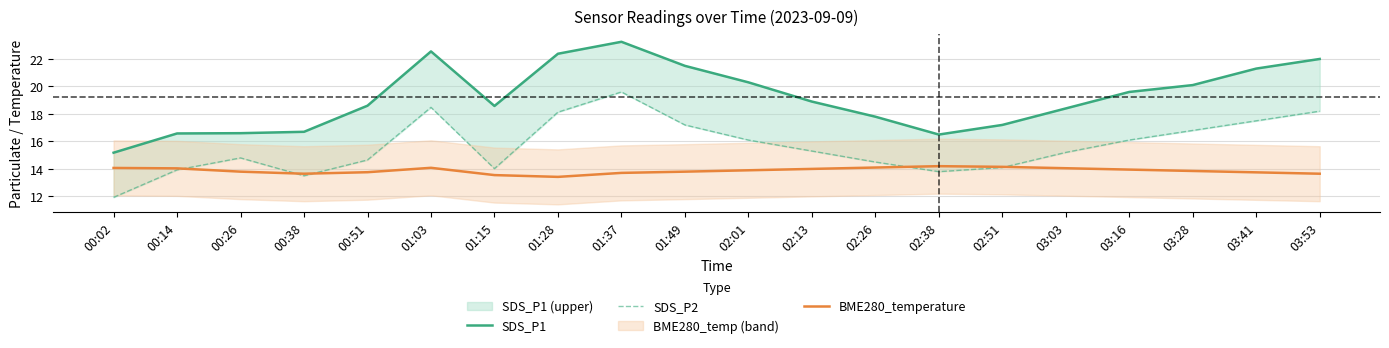

At how many categories does at least one series exceed 19?

9